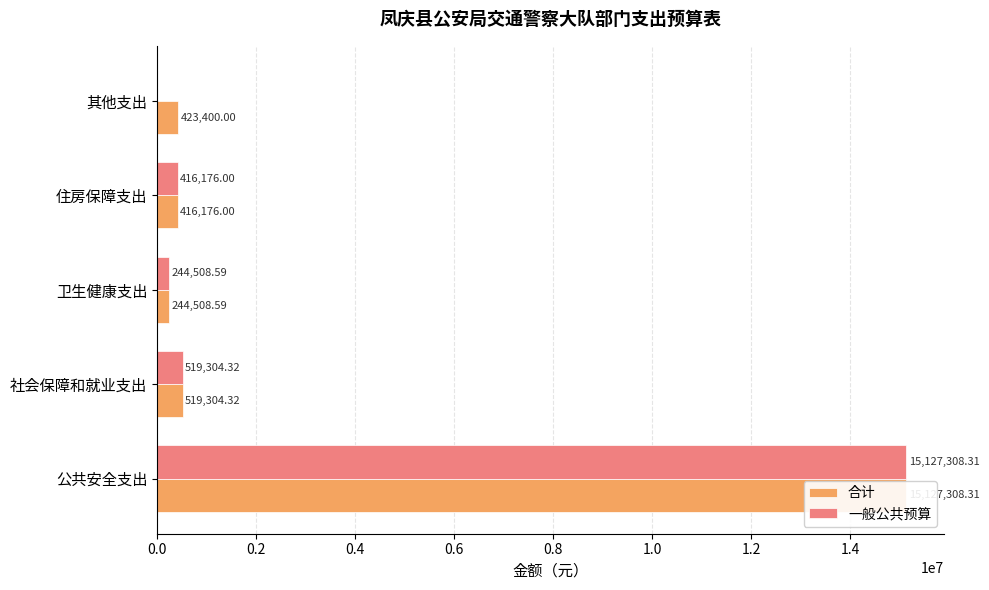

Reading right to left, what are all the values shown in this chart?

合计: 423400.0	416176.0	244508.6	519304.3	15127308.3
一般公共预算: 0.0	416176.0	244508.6	519304.3	15127308.3